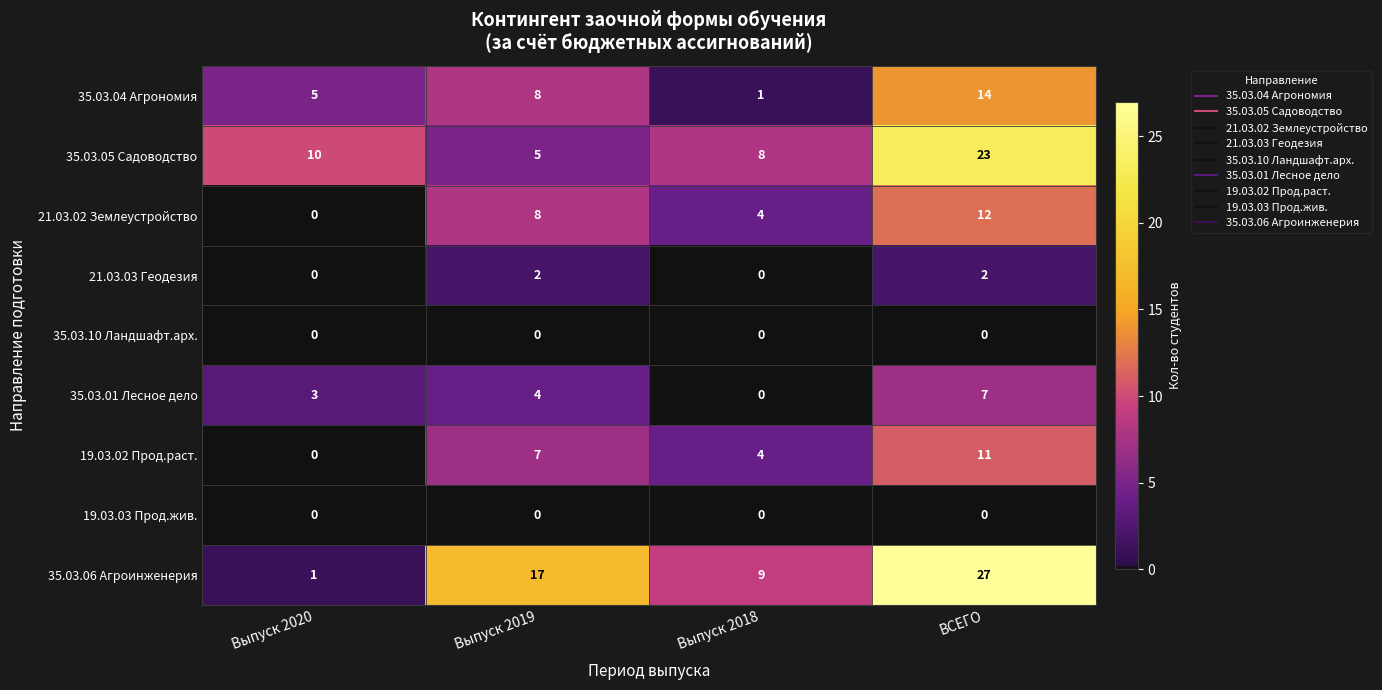

At how many categories does at least one series exceed 3?

4